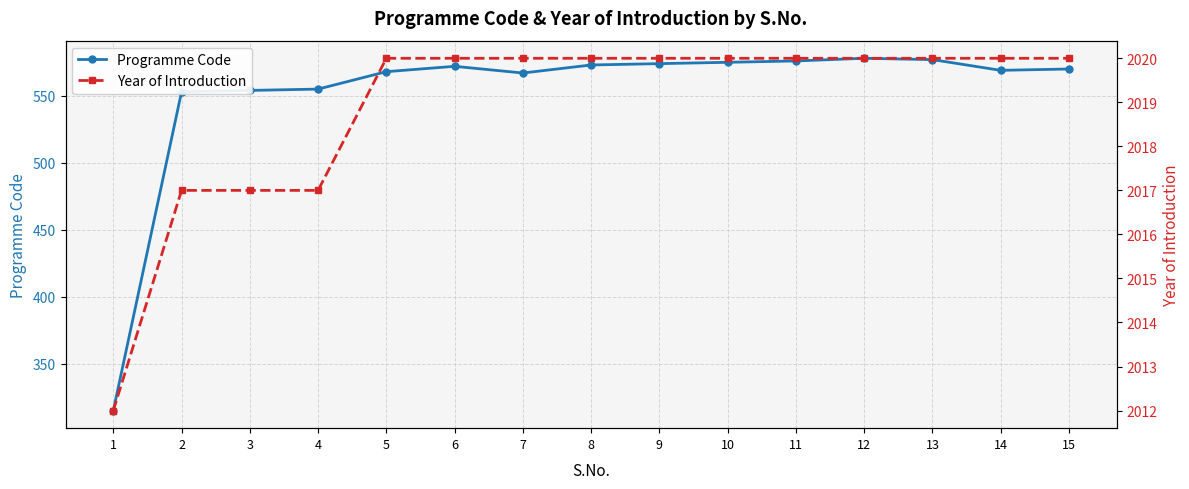

True or false: Programme Code and Year of Introduction cross at least once.

False